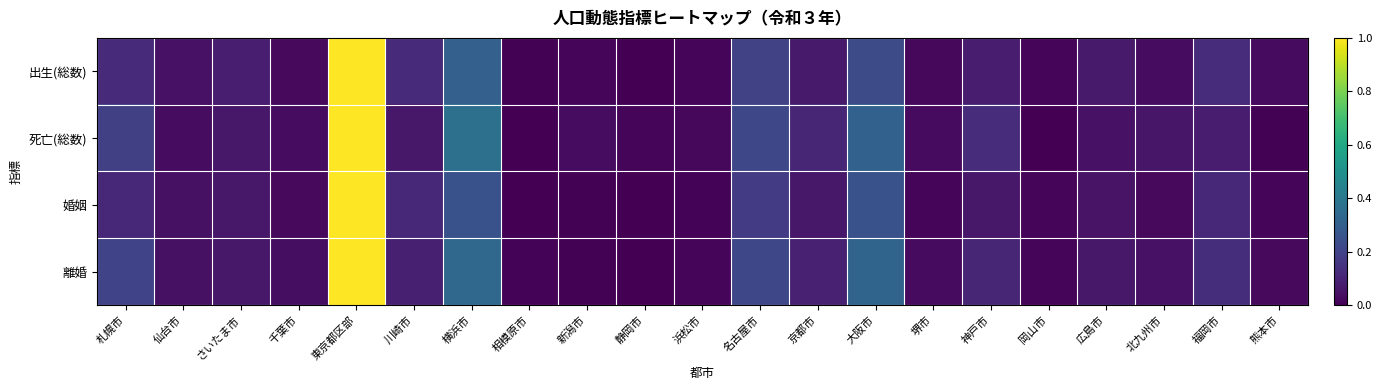

What is the total value across all series at 東京都区部?

4.0